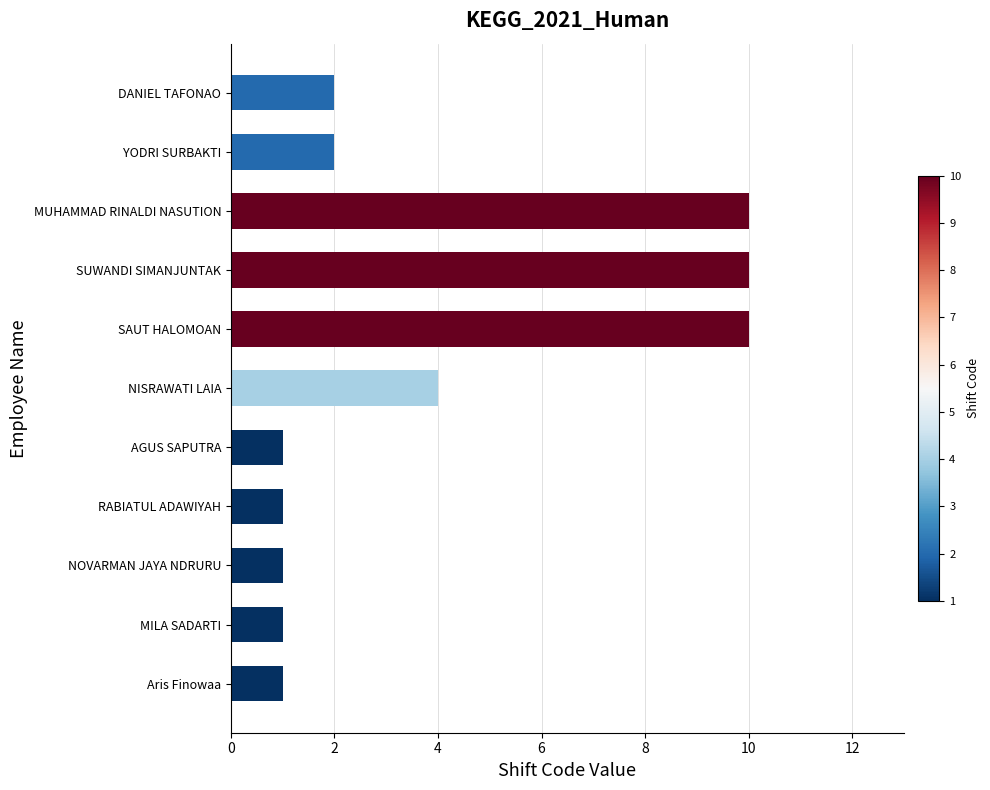

Count the number of categories in the chart.

11